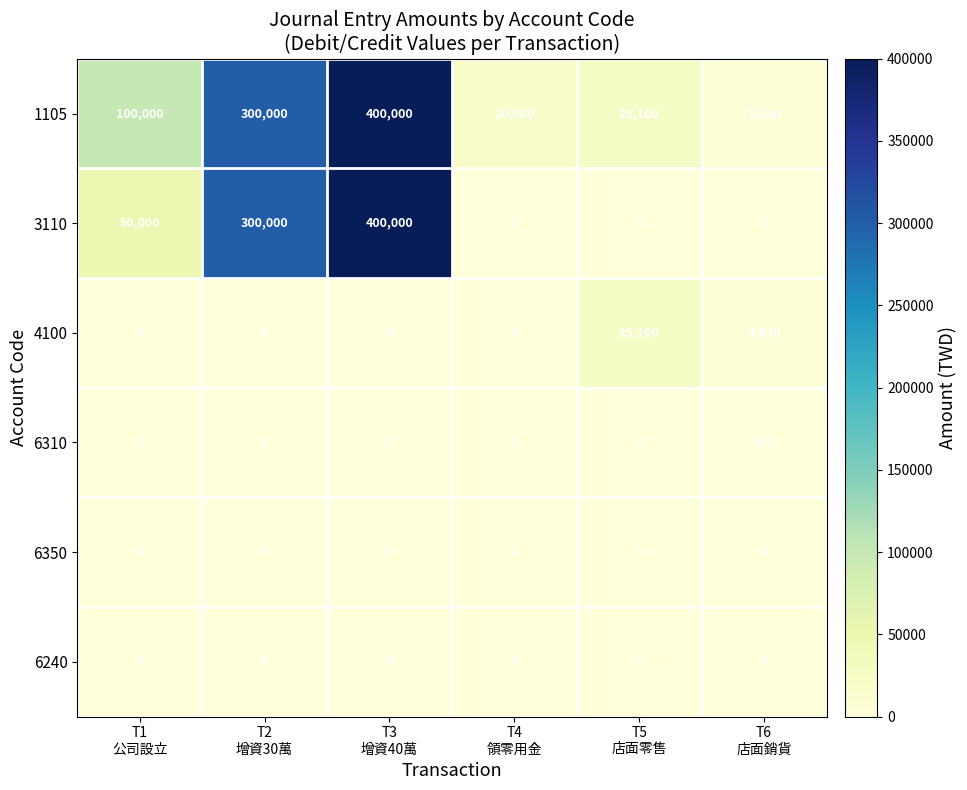

What is the total value across all series at T1
公司設立?

150000